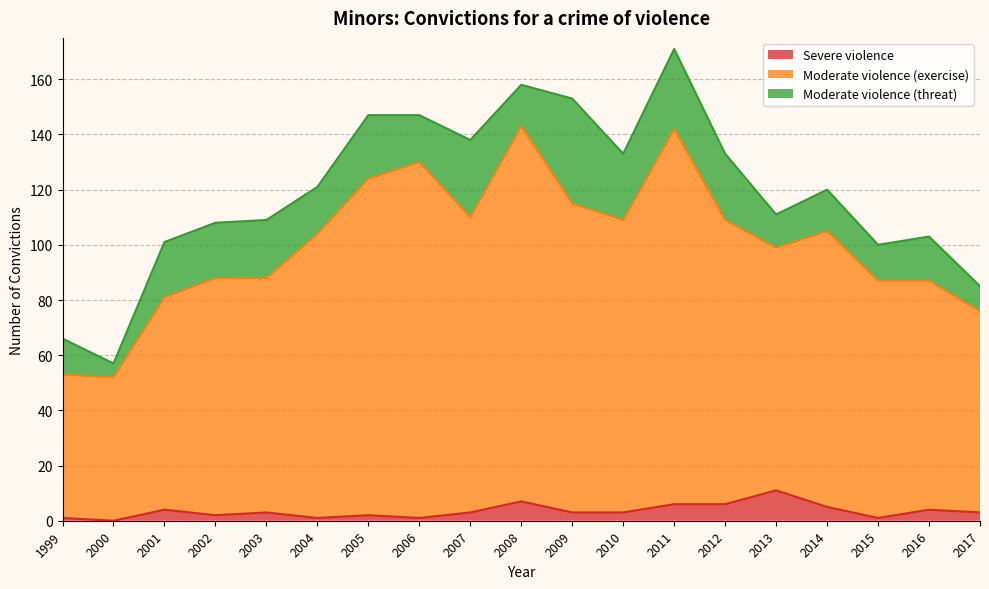

Is the value of Severe violence at 2003 greater than the value of Moderate violence (exercise) at 2006?

No